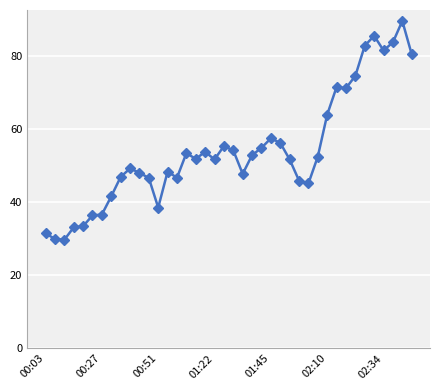

What is the minimum value shown in the chart?

29.7